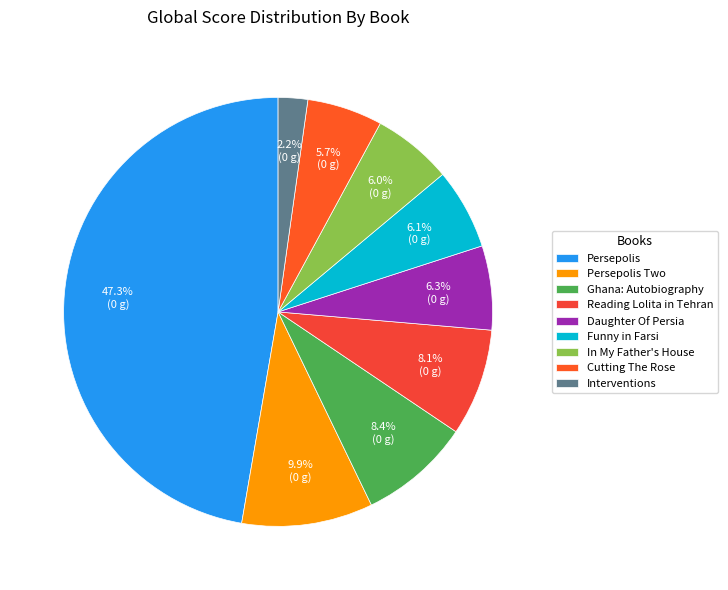

To the nearest percent, what is the combined percentage of Daughter Of Persia and Reading Lolita in Tehran?

14%